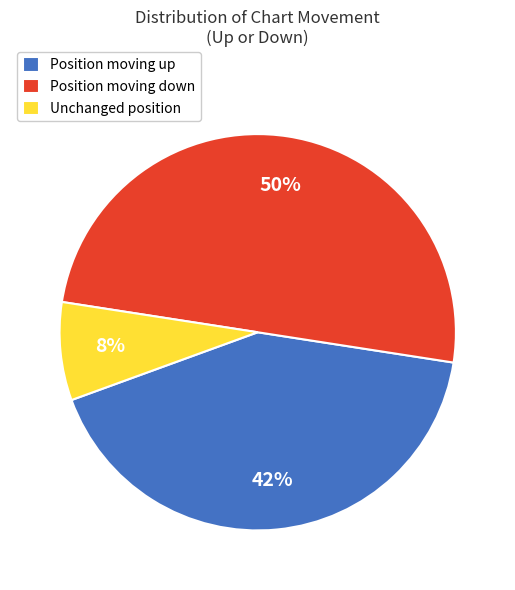

How many slices are in this pie chart?

3